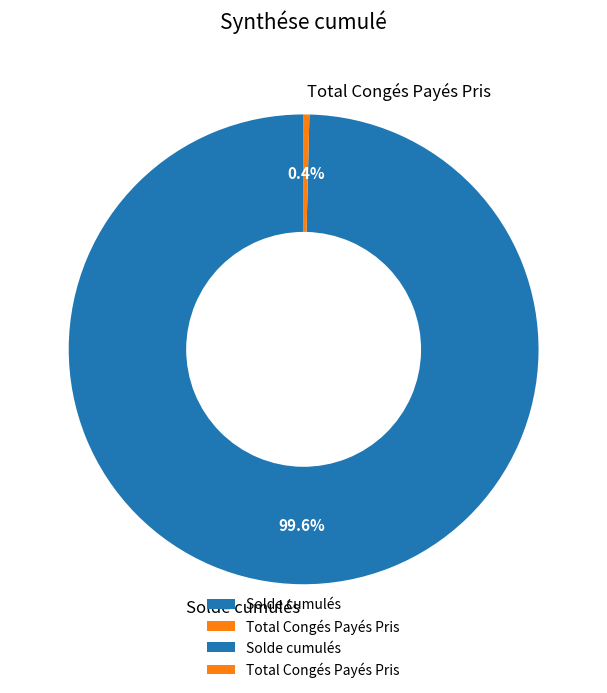

To the nearest percent, what percentage of the pie is Solde cumulés?

100%